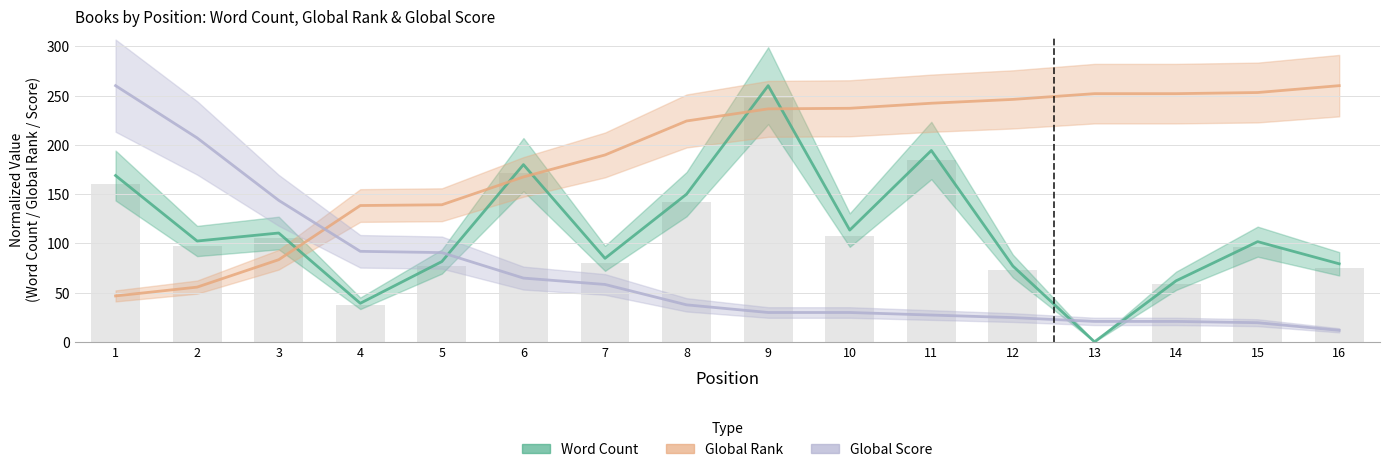

What is the spread (max minus min) of values at 14?

231.2